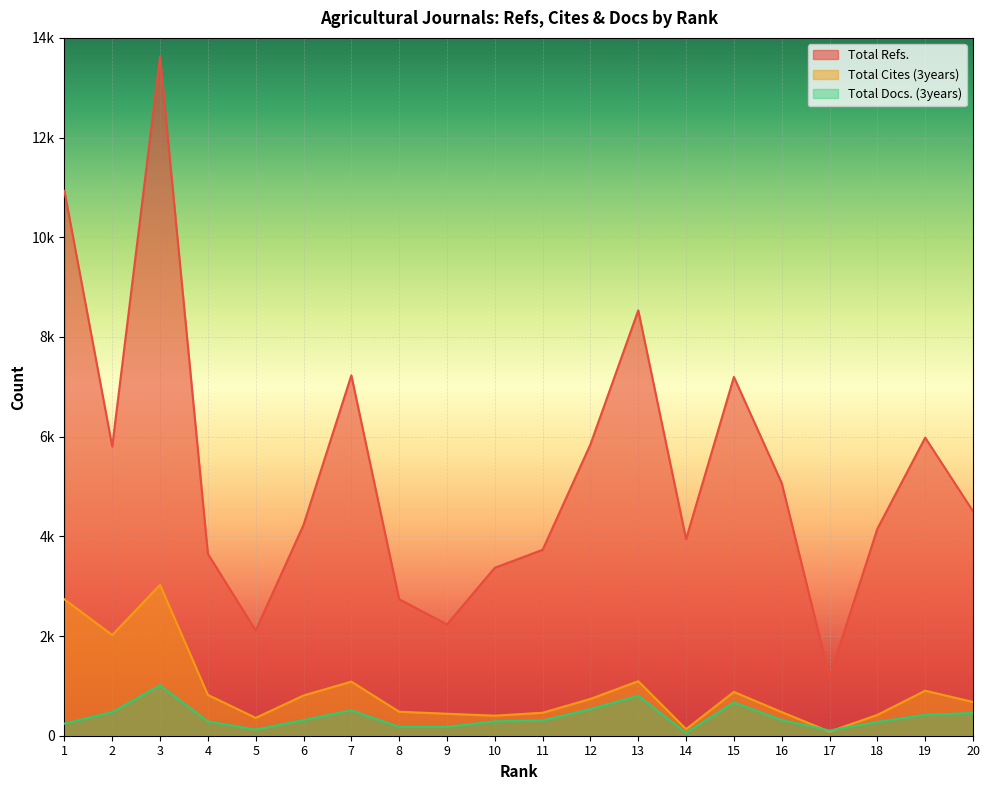

True or false: Total Cites (3years) has a value of 2737 at 1.

True